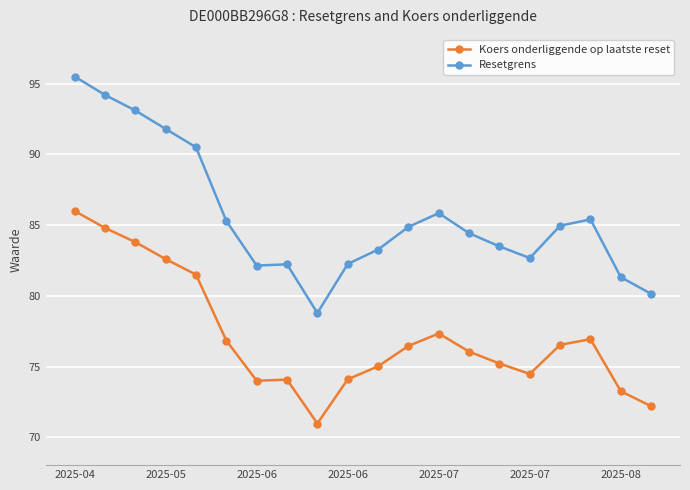

Which series has the widest spread of values?

Resetgrens